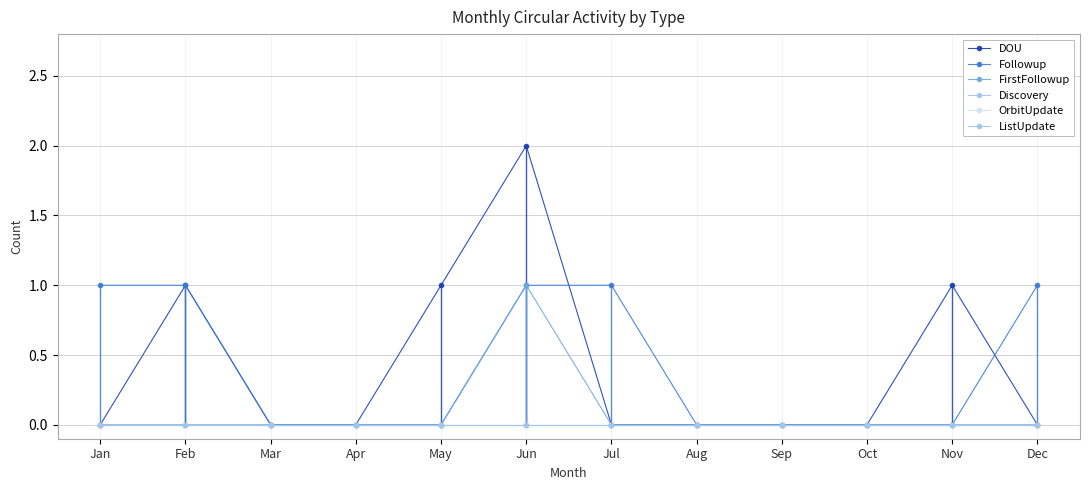

Does the chart display data point markers on the line(s)?

Yes